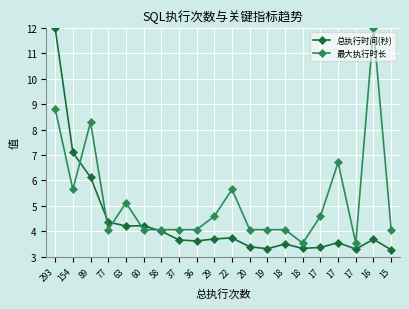

How many categories are shown in the chart?

20